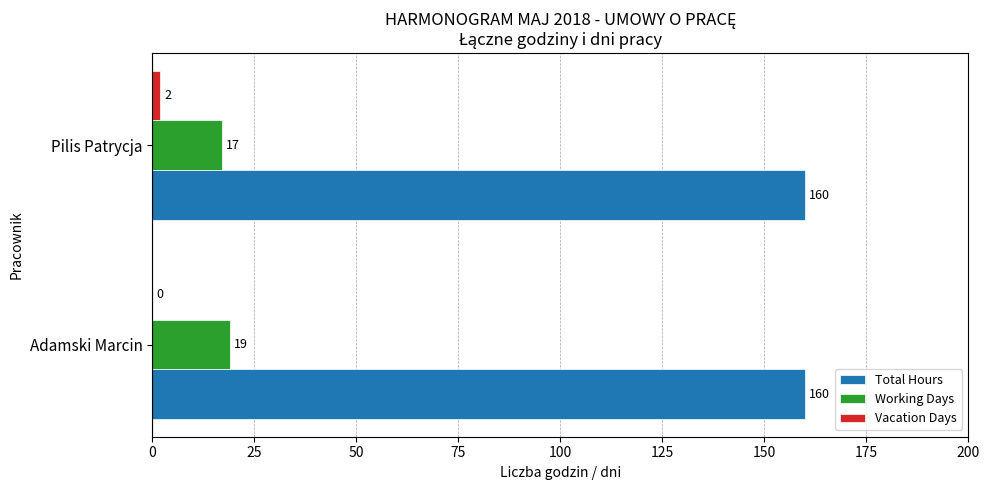

Is the value of Total Hours at Adamski Marcin greater than the value of Vacation Days at Pilis Patrycja?

Yes